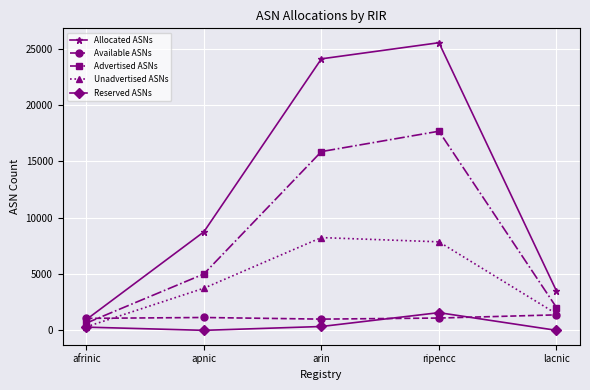

Which series changed the most between apnic and lacnic?

Allocated ASNs